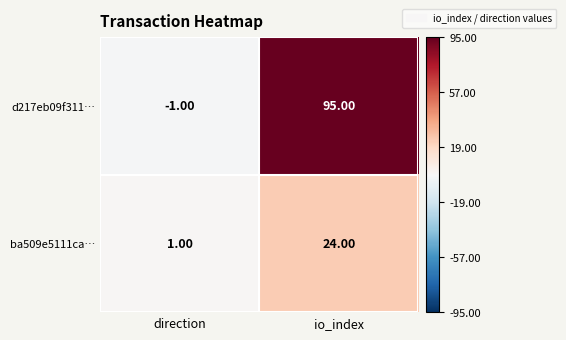

How many series are shown in this chart?

2